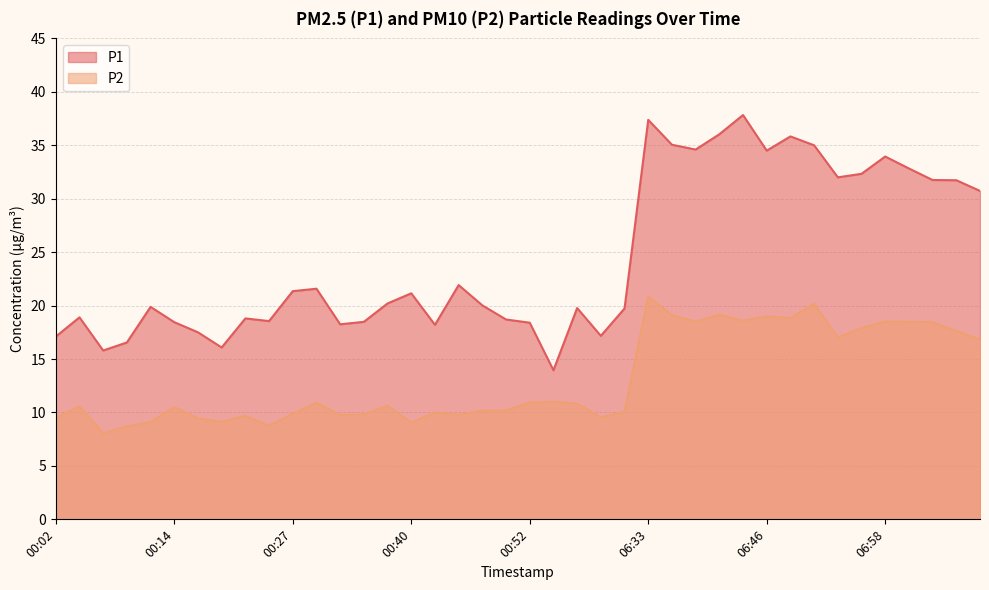

Reading left to right, transcribe all the data shown in this chart.

P1: 00:02=17.1	00:04=18.9	00:07=15.8	00:09=16.6	00:12=19.9	00:14=18.4	00:17=17.5	00:19=16.1	00:22=18.8	00:25=18.6	00:27=21.4	00:30=21.6	00:32=18.2	00:35=18.5	00:37=20.2	00:40=21.1	00:42=18.2	00:45=21.9	00:47=20.0	00:50=18.7	00:52=18.4	00:55=13.9	00:57=19.8	01:00=17.2	01:02=19.7	06:33=37.4	06:35=35.0	06:38=34.6	06:40=36.0	06:43=37.8	06:46=34.5	06:48=35.8	06:51=35.0	06:53=32.0	06:56=32.3	06:58=34.0	07:01=32.8	07:03=31.8	07:06=31.7	07:08=30.7
P2: 00:02=9.5	00:04=10.6	00:07=8.1	00:09=8.7	00:12=9.1	00:14=10.5	00:17=9.4	00:19=9.1	00:22=9.7	00:25=8.8	00:27=9.9	00:30=10.9	00:32=9.8	00:35=9.8	00:37=10.6	00:40=9.1	00:42=10.0	00:45=9.8	00:47=10.2	00:50=10.2	00:52=10.9	00:55=11.0	00:57=10.8	01:00=9.6	01:02=10.1	06:33=20.9	06:35=19.1	06:38=18.5	06:40=19.1	06:43=18.6	06:46=19.0	06:48=18.8	06:51=20.2	06:53=17.0	06:56=17.9	06:58=18.5	07:01=18.5	07:03=18.4	07:06=17.6	07:08=16.8